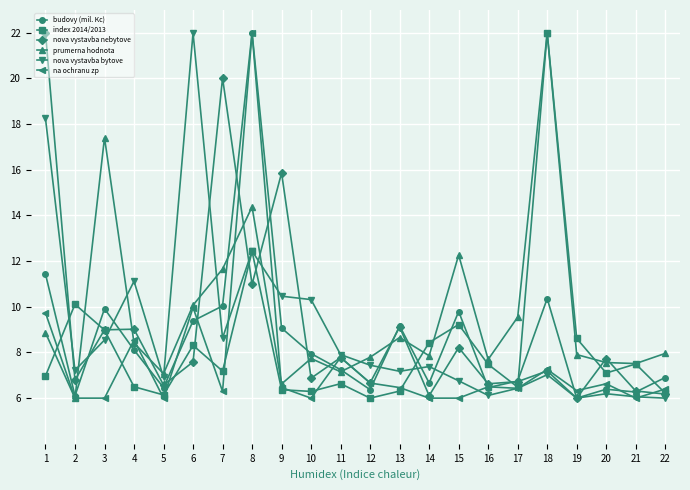

What is the highest value of the na ochranu zp series?

22.0